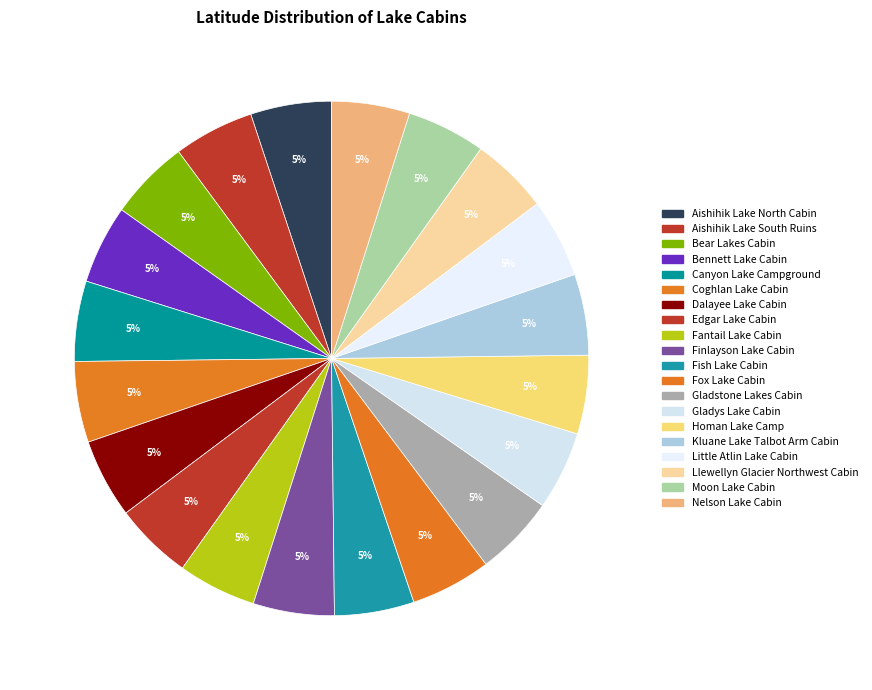

Which category has the smallest portion of the pie?

Llewellyn Glacier Northwest Cabin